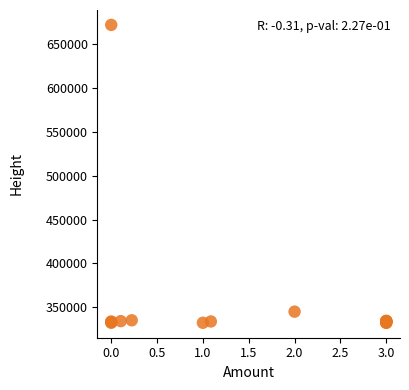

What Y value in the scatter plot is closest to 502071?

345081